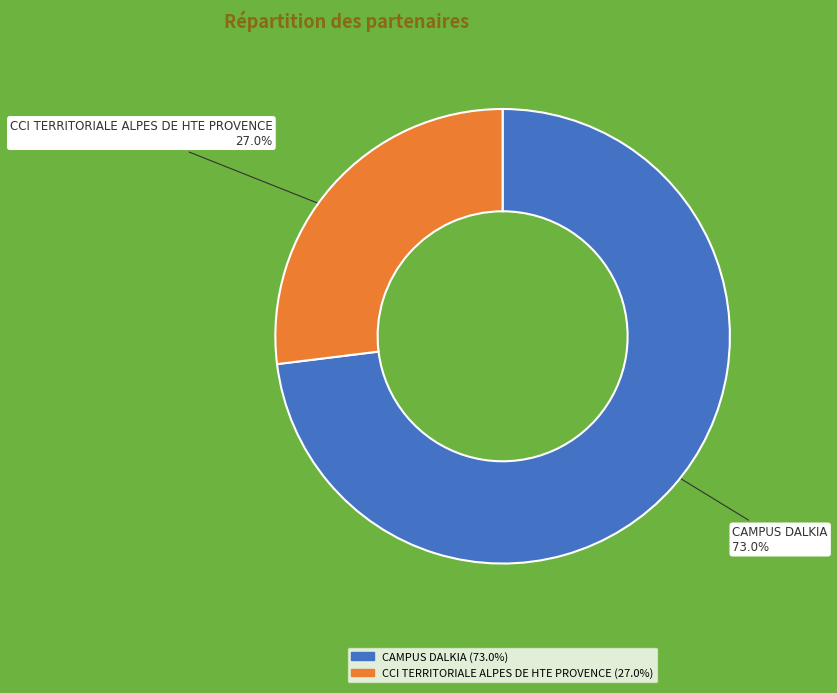

What is the ratio of the value at CCI TERRITORIALE ALPES DE HTE PROVENCE to the value at CAMPUS DALKIA?

0.4